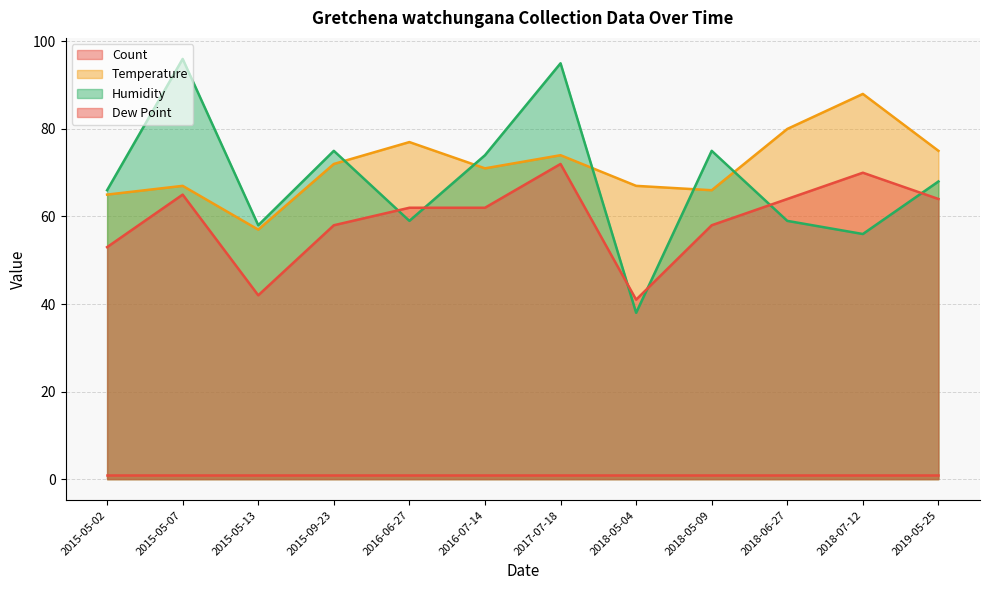

At which category does the chart reach its minimum across all series?

2015-05-02